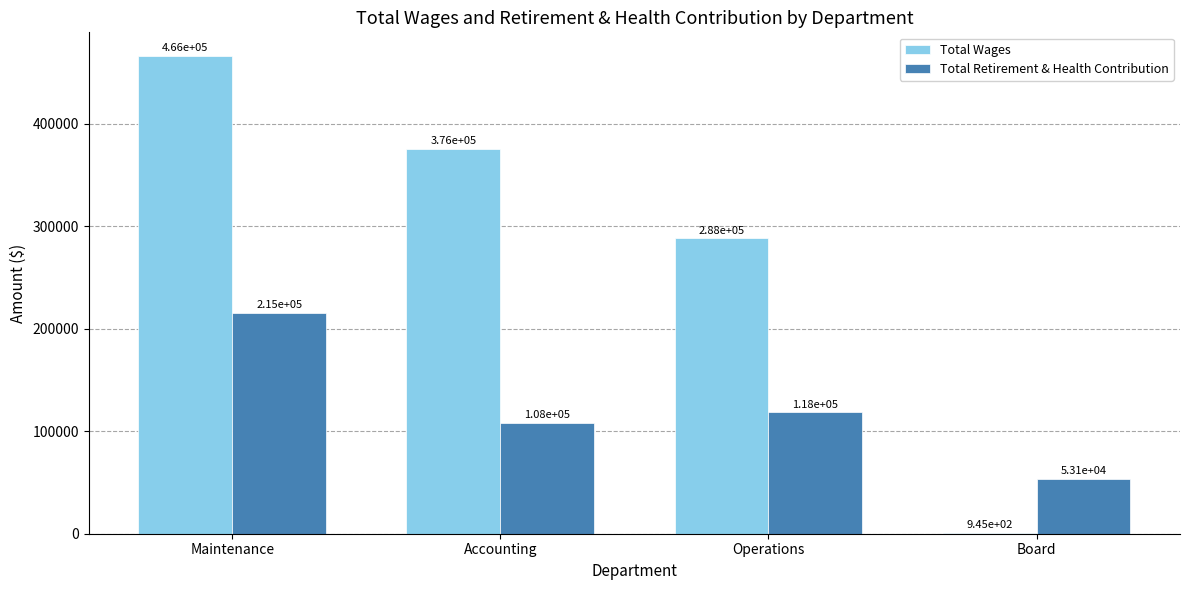

Where is Total Wages nearest to the value 233492?

Operations